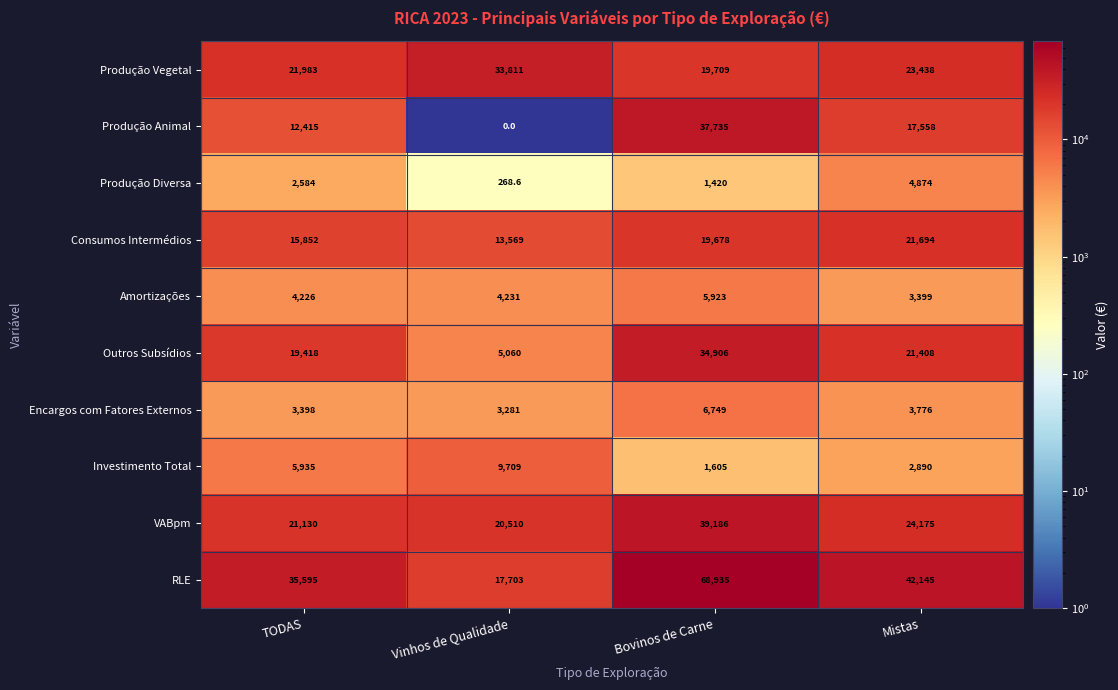

What is the total value across all series at Bovinos de Carne?

235846.0